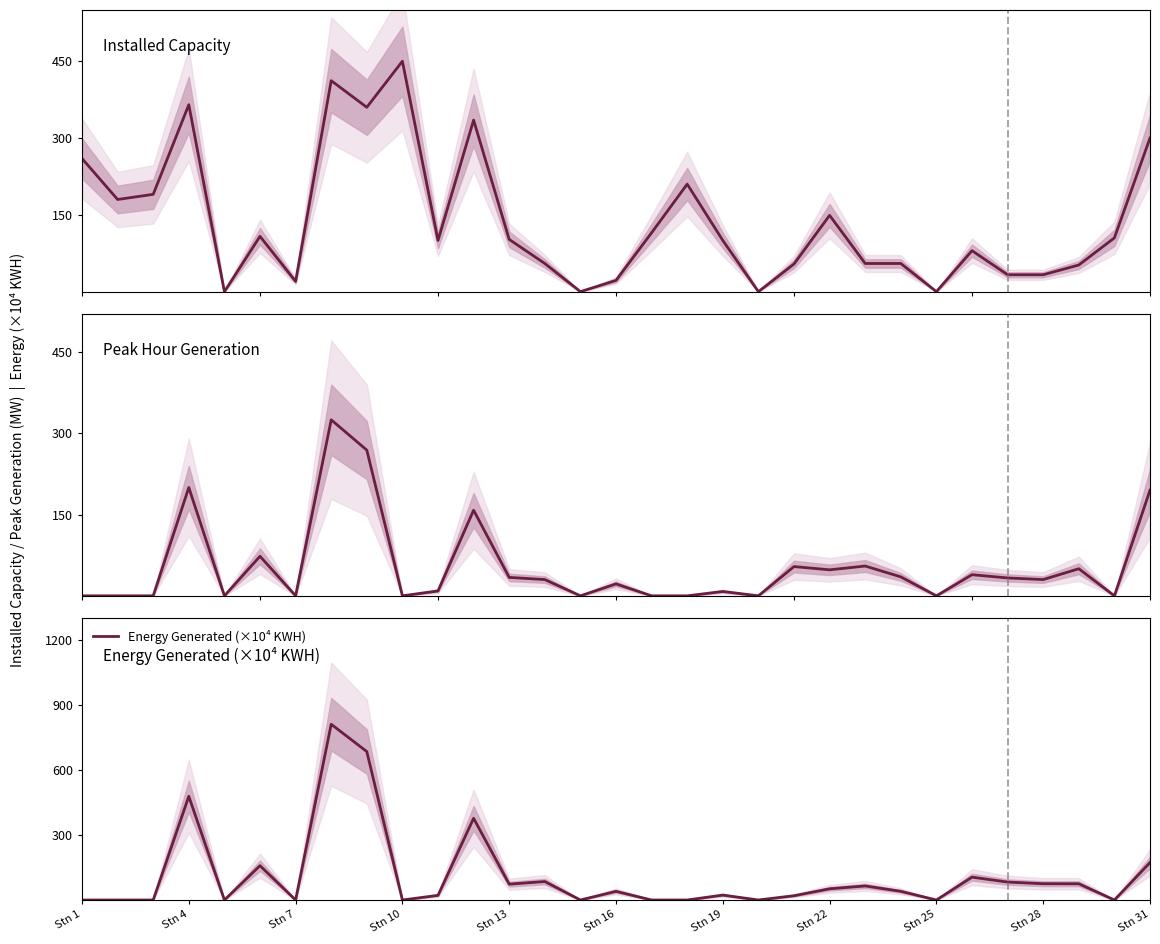

What is the difference between the highest and lowest values at 29?

105.0